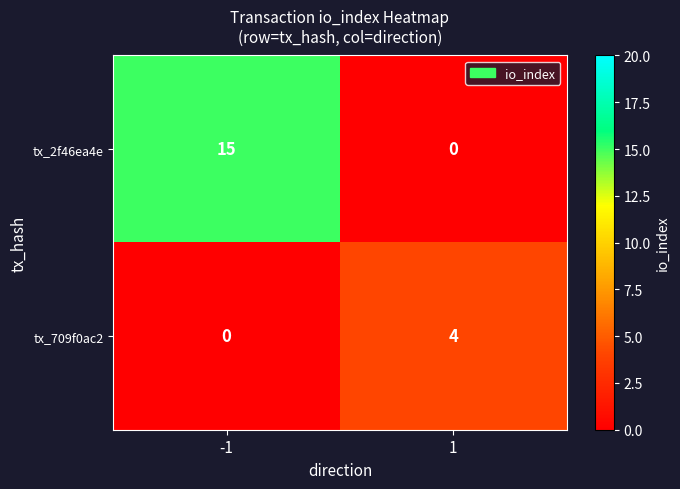

List the labels in order of tx_709f0ac2 value, smallest first.

-1, 1